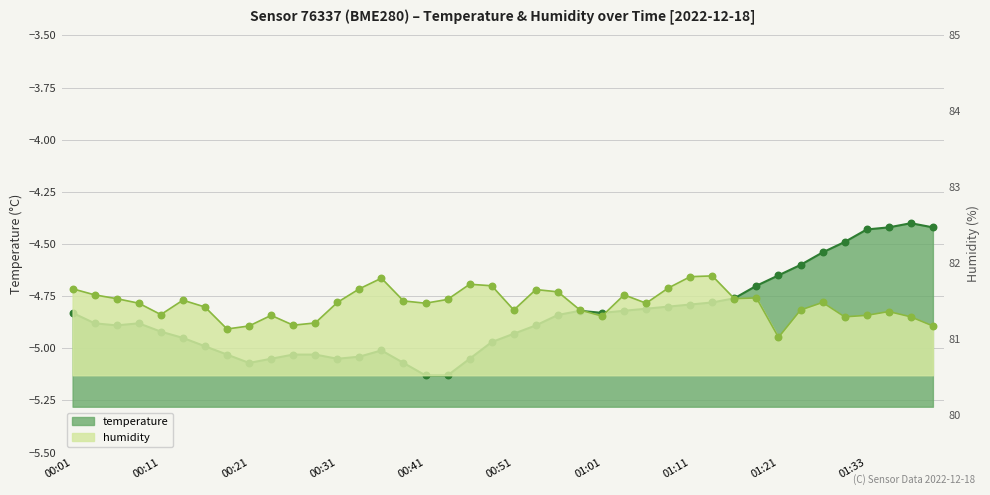

What is the change in value from 00:41 to 01:36?

+0.7